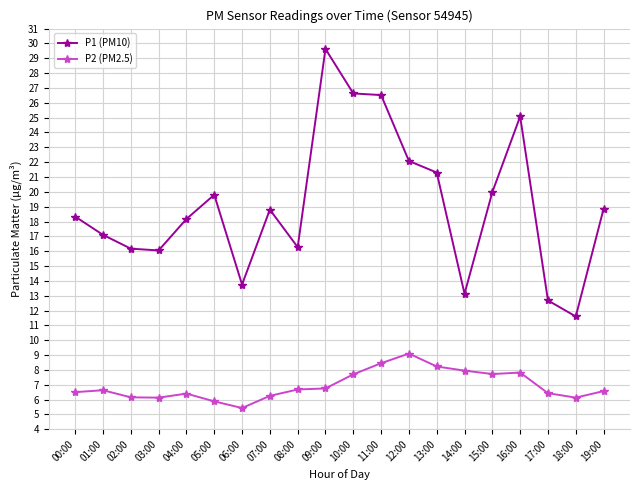

Rank the series at 12:00 from lowest to highest value.

P2 (PM2.5), P1 (PM10)